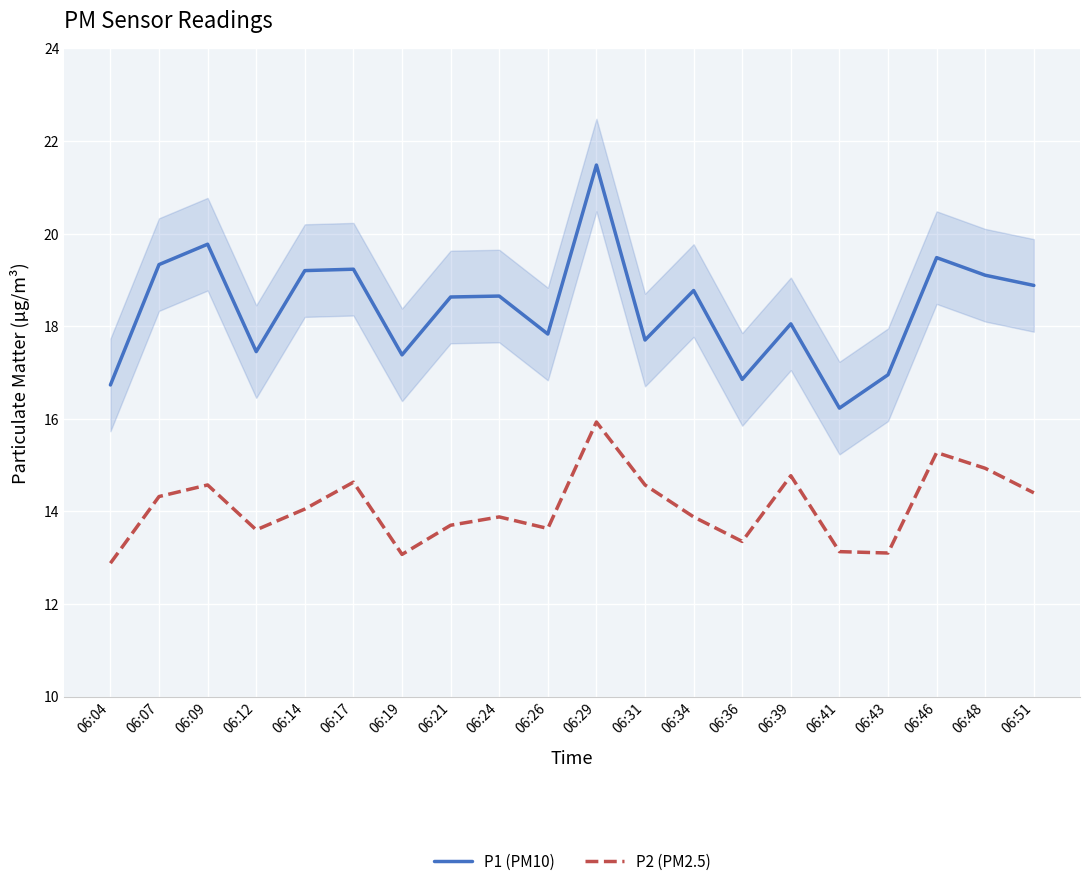

The value of P2 (PM2.5) at 06:51 is 9.6. True or false?

False